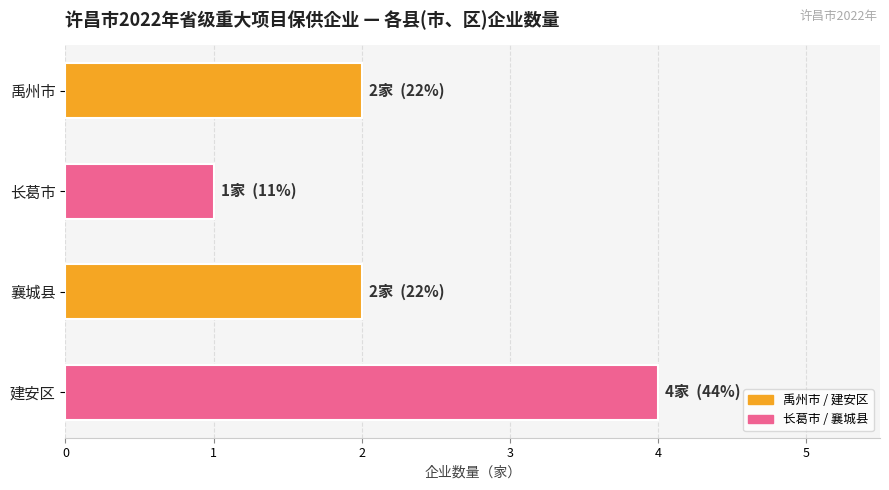

What is the approximate value at 建安区?

4